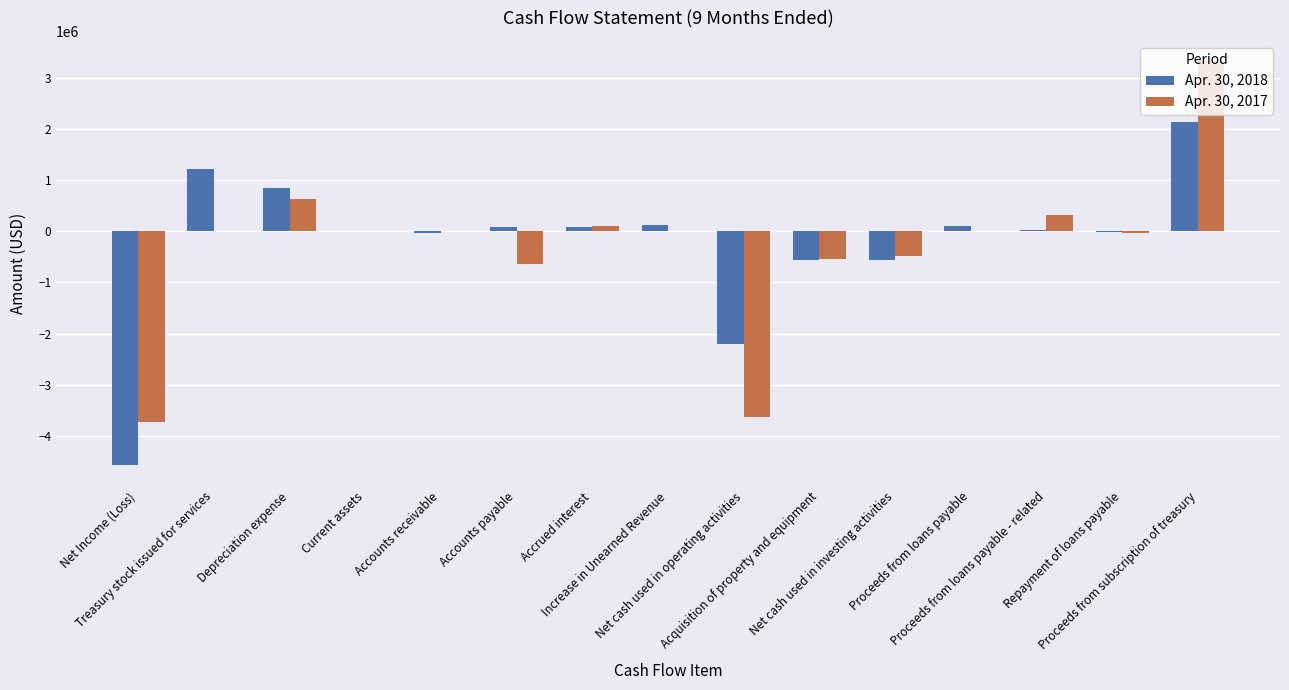

What is the highest value of the Apr. 30, 2018 series?

2136610